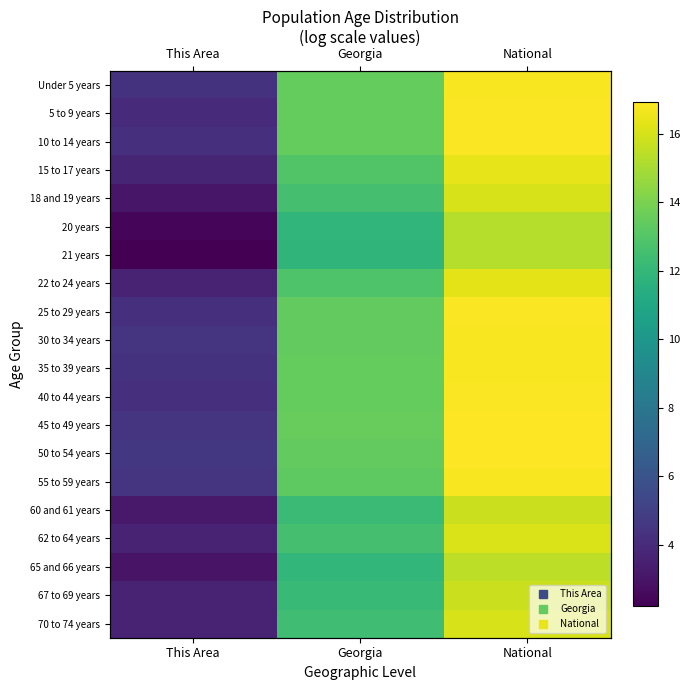

The value of 18 and 19 years at This Area is 3.1. True or false?

True